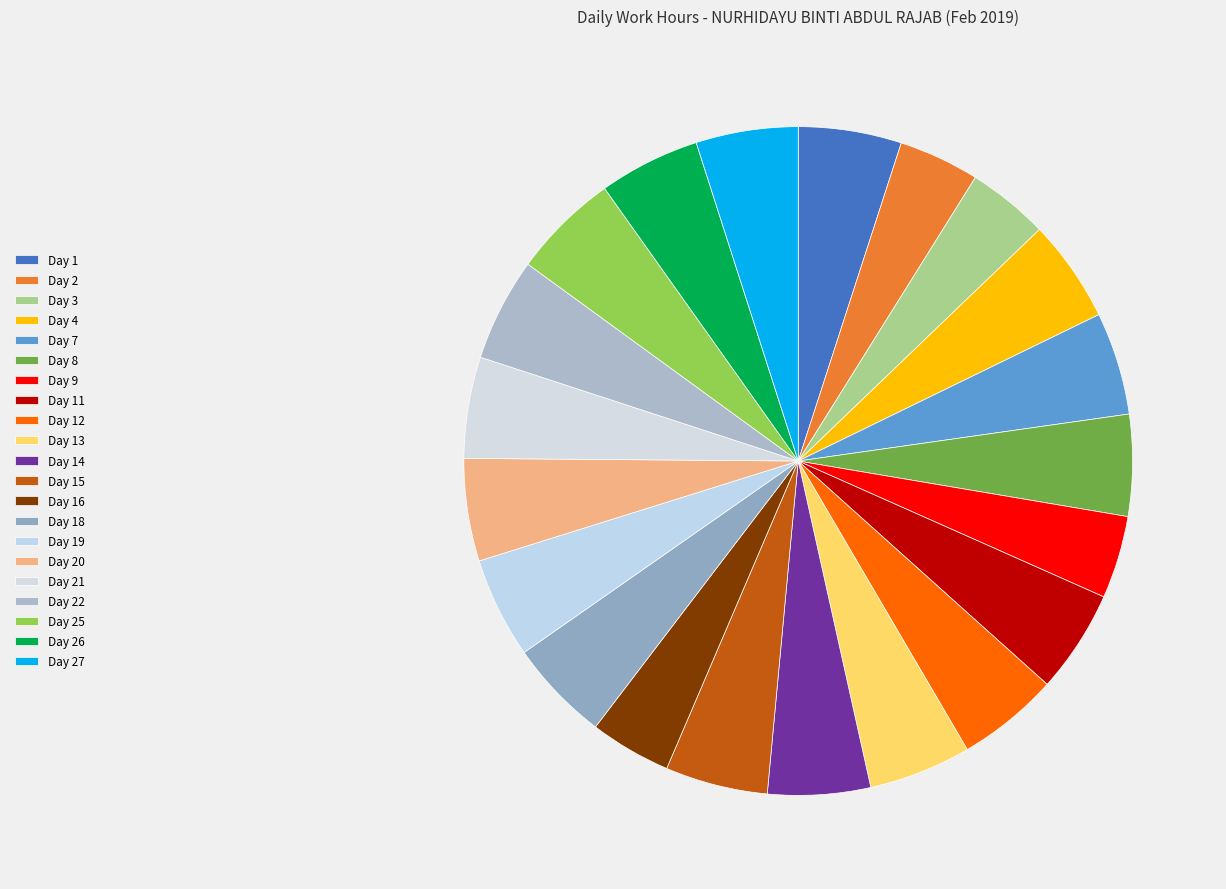

How many slices are in this pie chart?

21